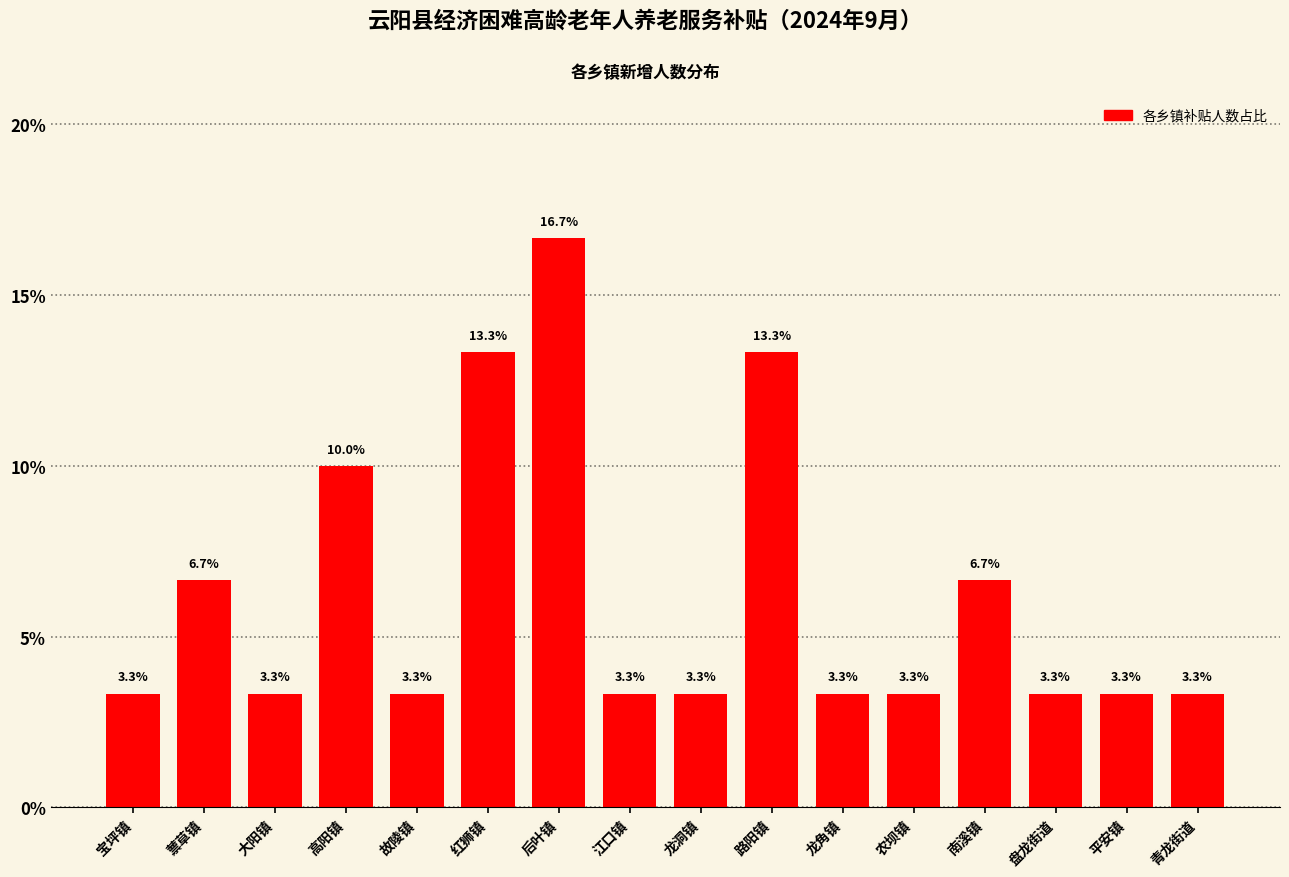

Does the chart contain stacked bars?

No